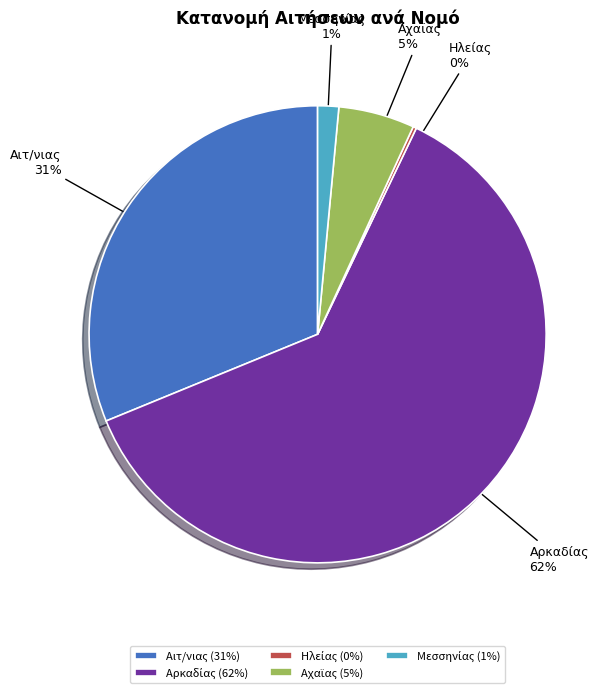

True or false: Αιτ/νιας accounts for 31% of the total.

True